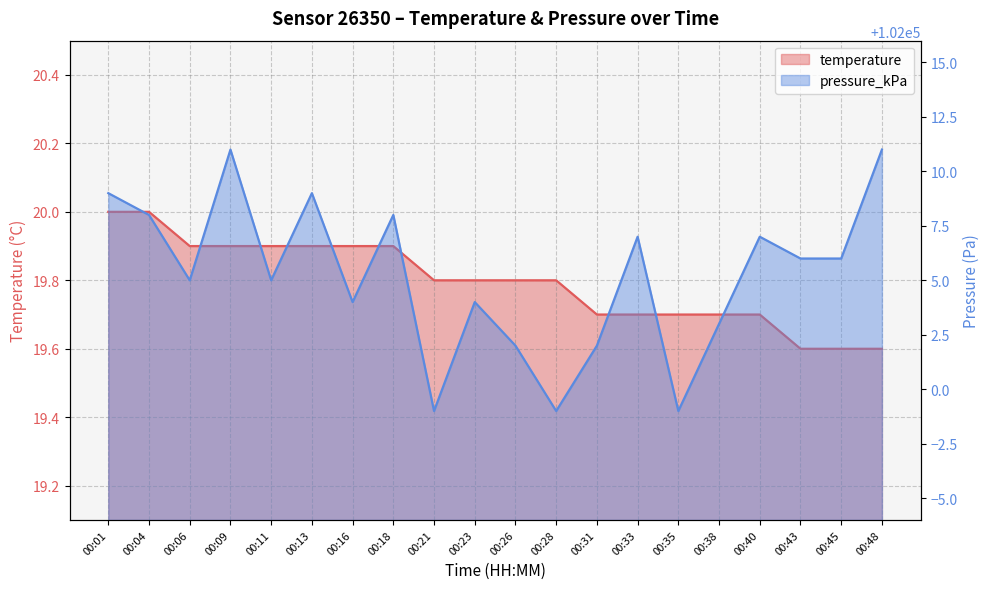

What is the minimum value shown in the chart?

19.6